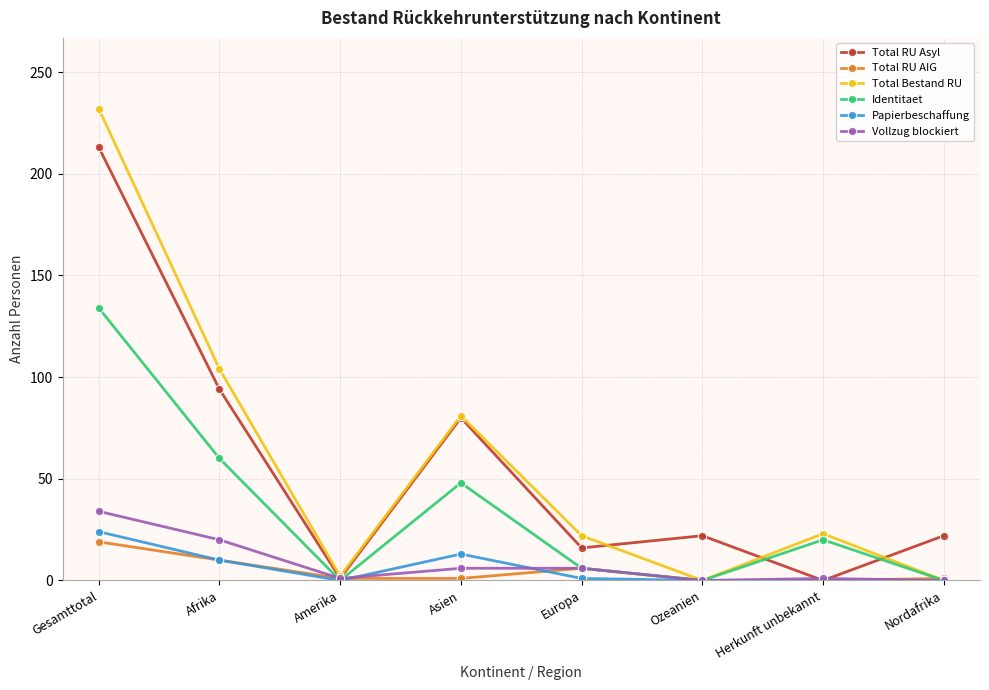

At which category does the chart reach its peak across all series?

Gesamttotal